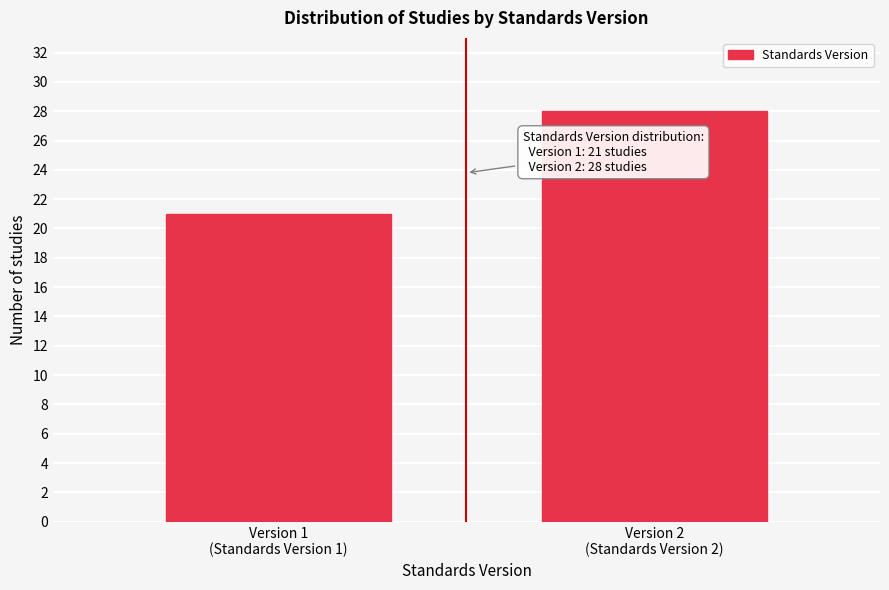

Reading left to right, what are all the values shown in this chart?

21	28